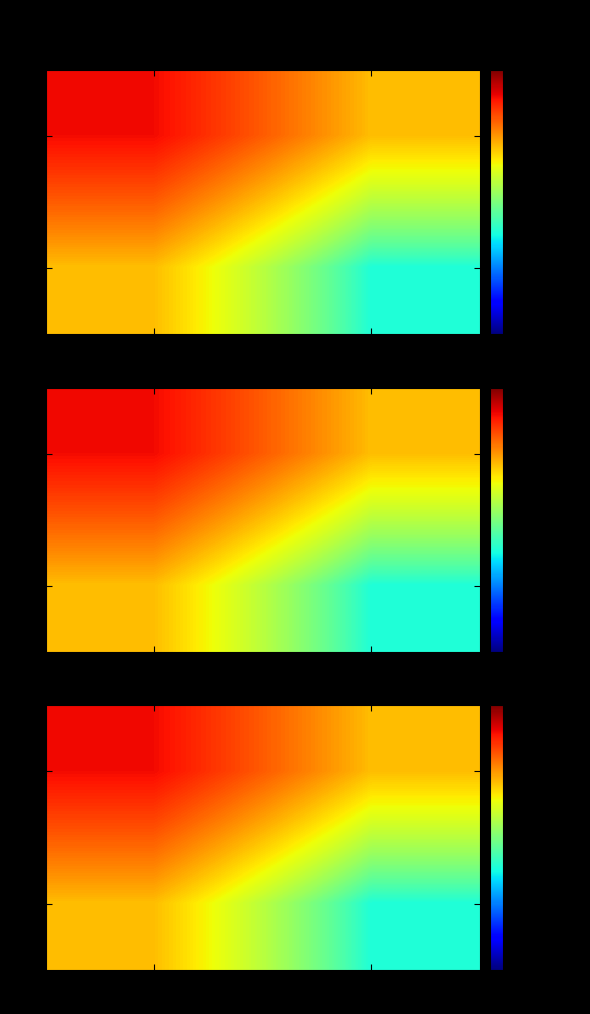

How many data points in 17893 are less than 324?

1